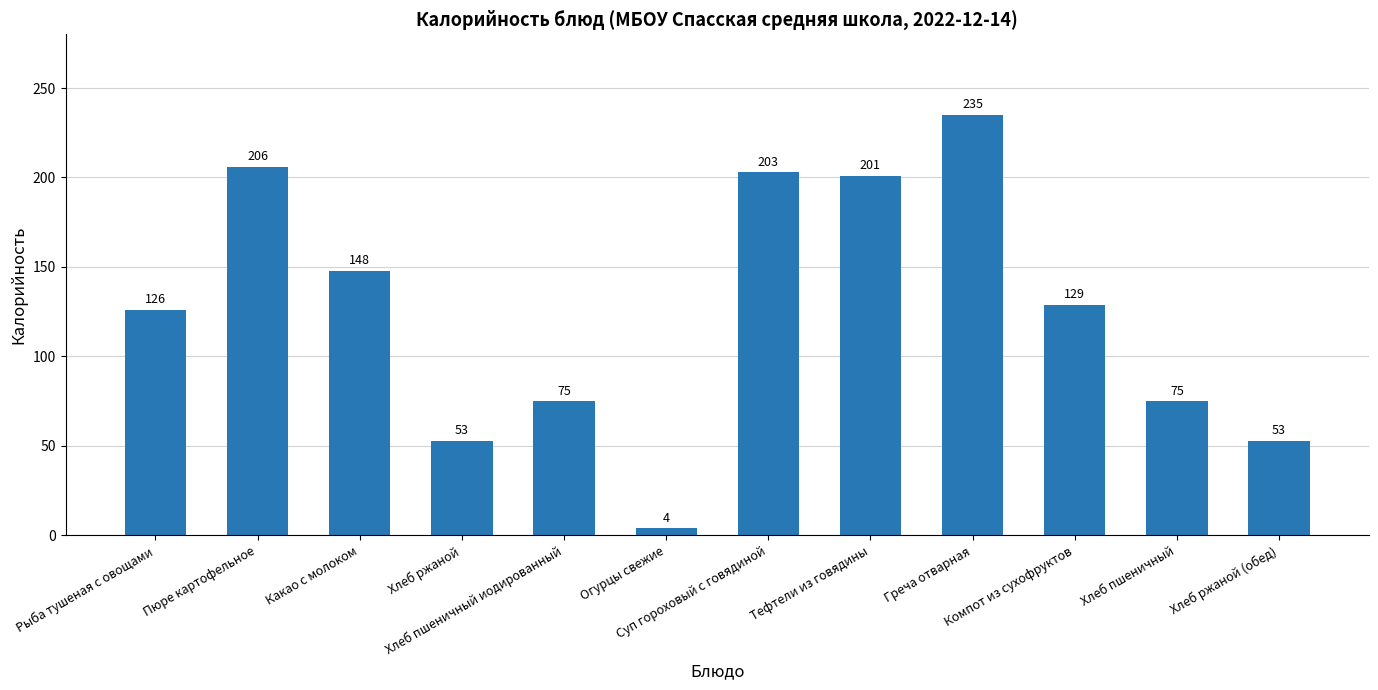

Is it true that the value at Тефтели из говядины is 302?

False